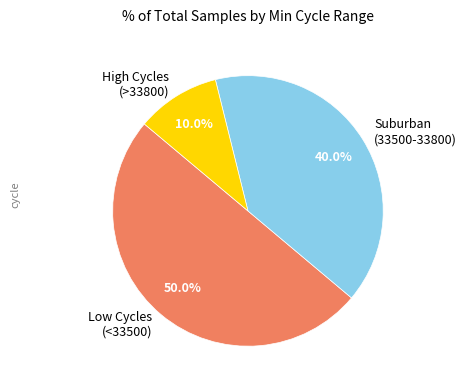

Count the number of slices in the pie.

3